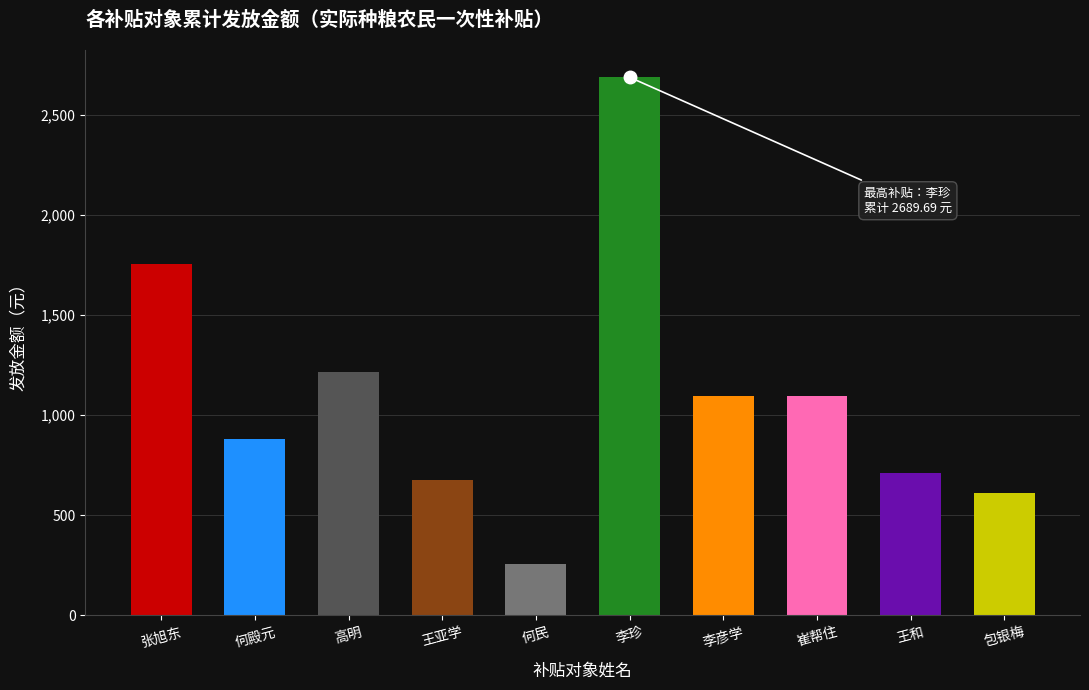

What is the label of the 3rd bar from the left?

高明